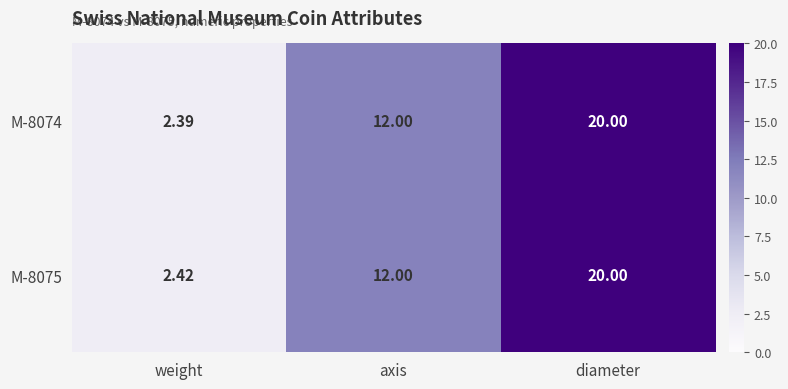

At which label is M-8074 closest to 11?

axis